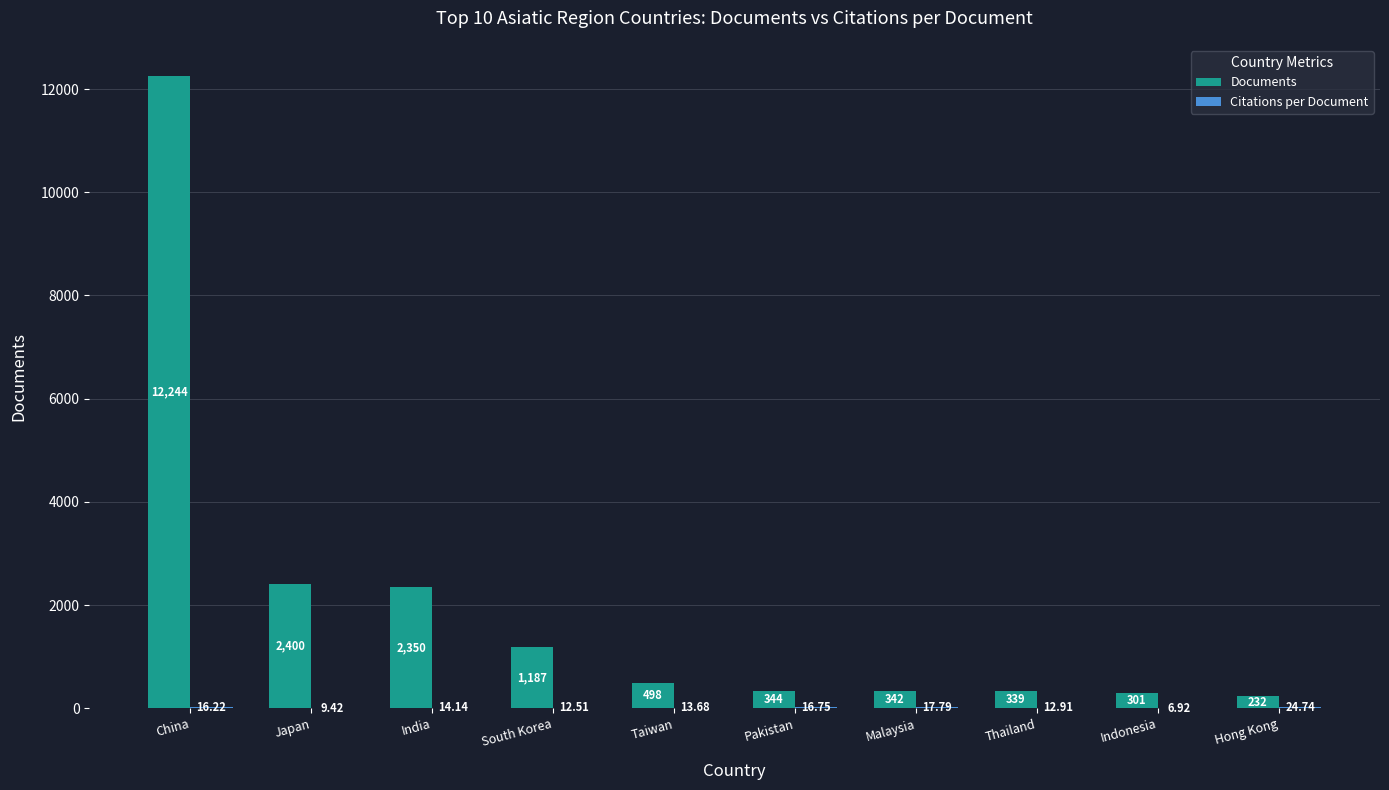

Between China and Indonesia, which series saw the biggest shift?

Documents